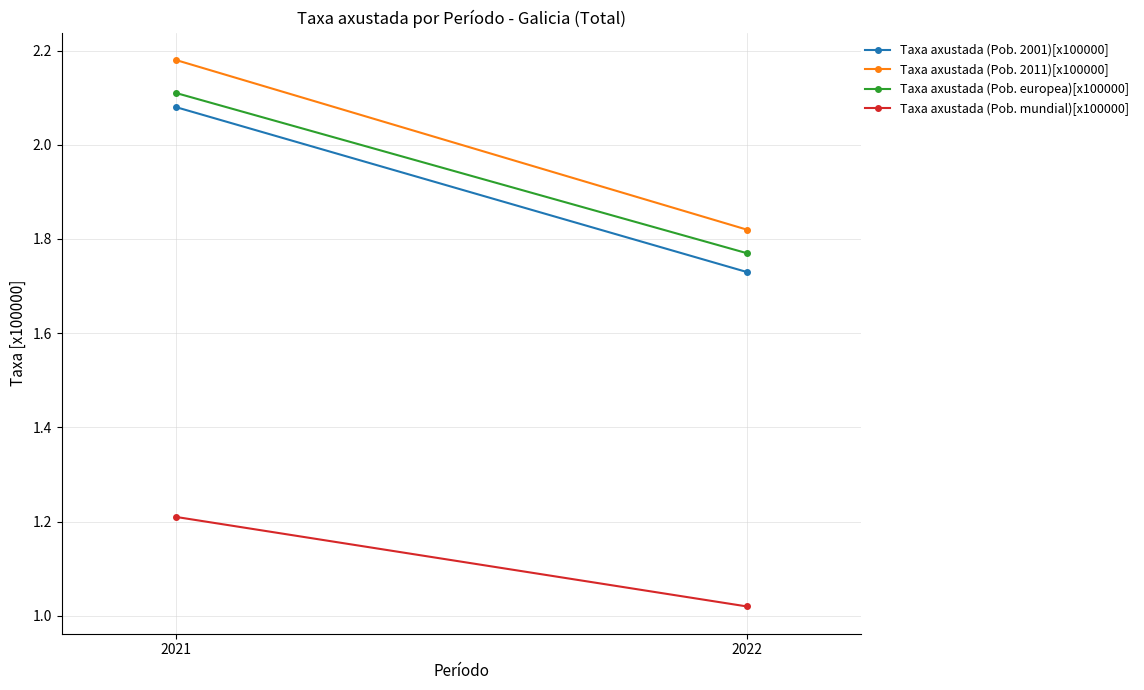

At which label is Taxa axustada (Pob. europea)[x100000] closest to 1?

2022